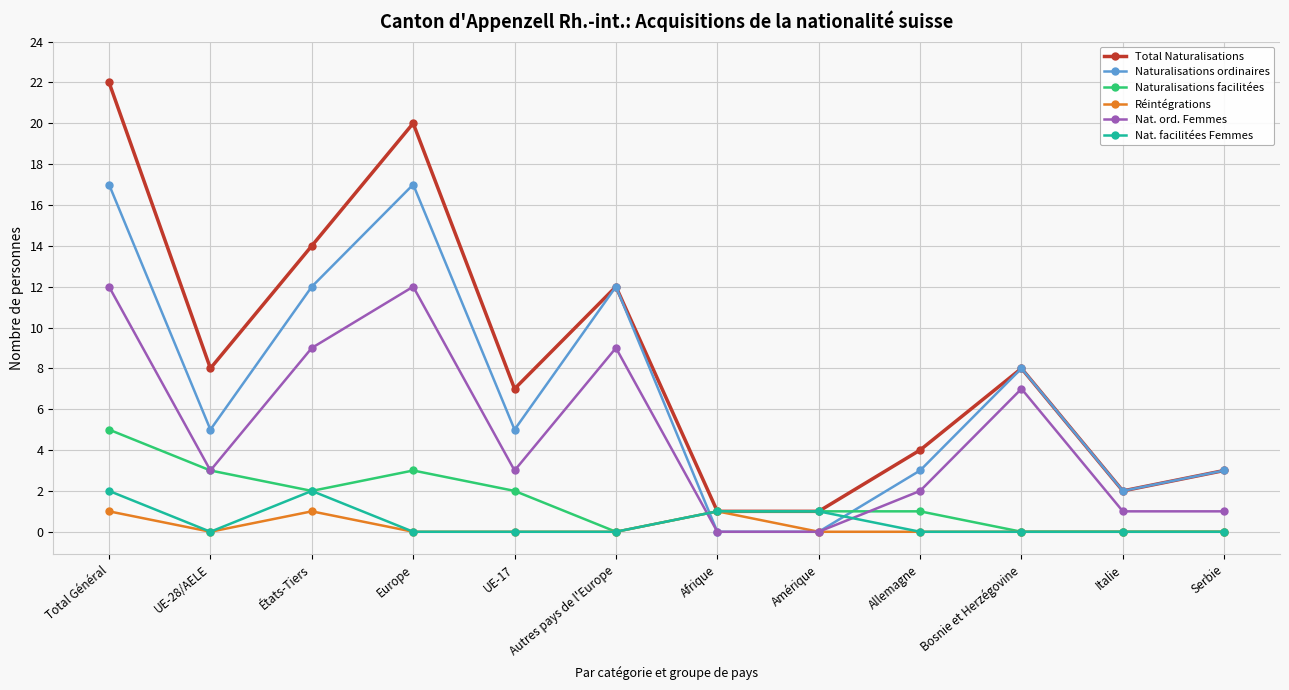

At which category does Réintégrations reach its first local valley?

UE-28/AELE